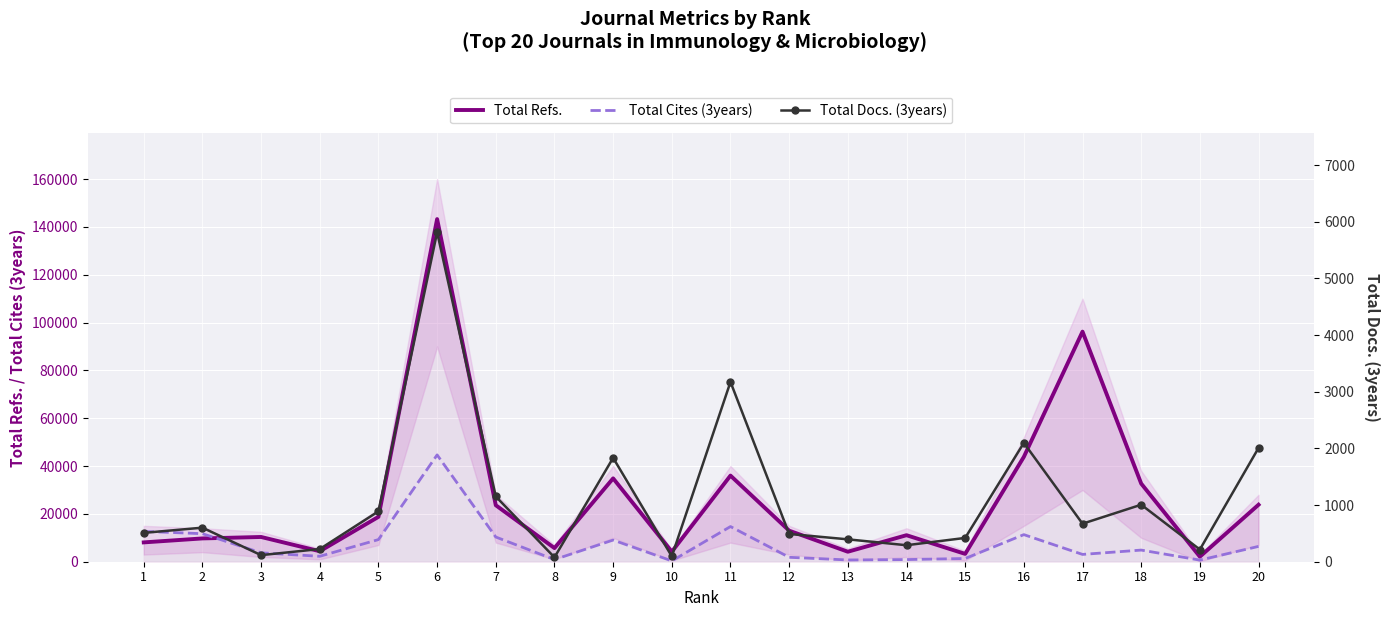

How many data points in Total Refs. are less than 12987?

10